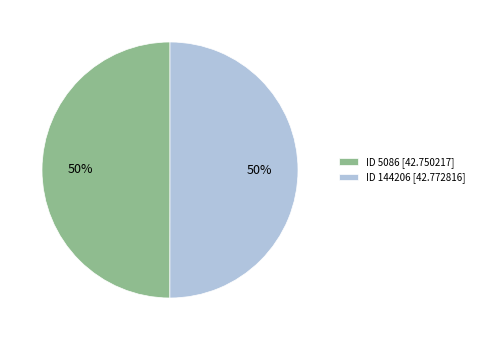

Count the number of slices in the pie.

2